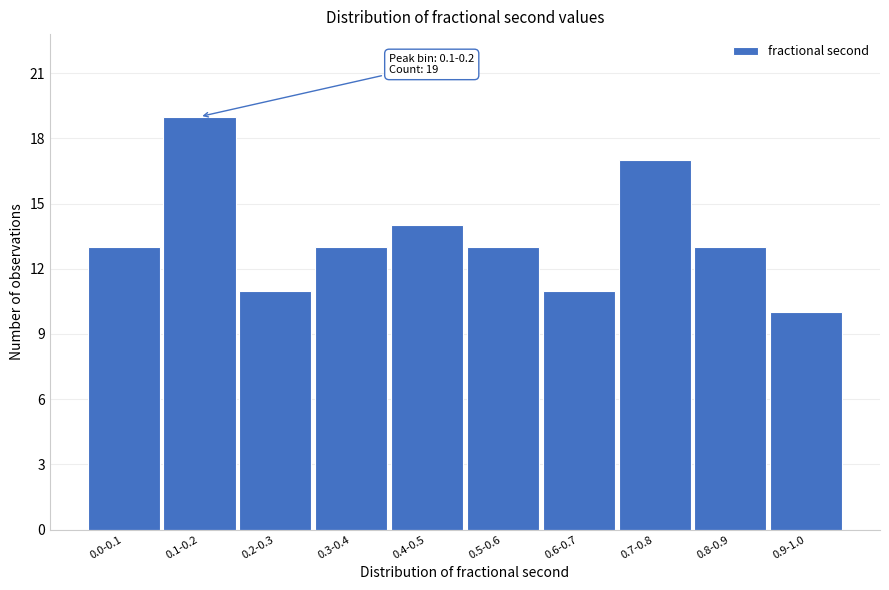

Reading left to right, list all the values displayed in this chart.

13	19	11	13	14	13	11	17	13	10